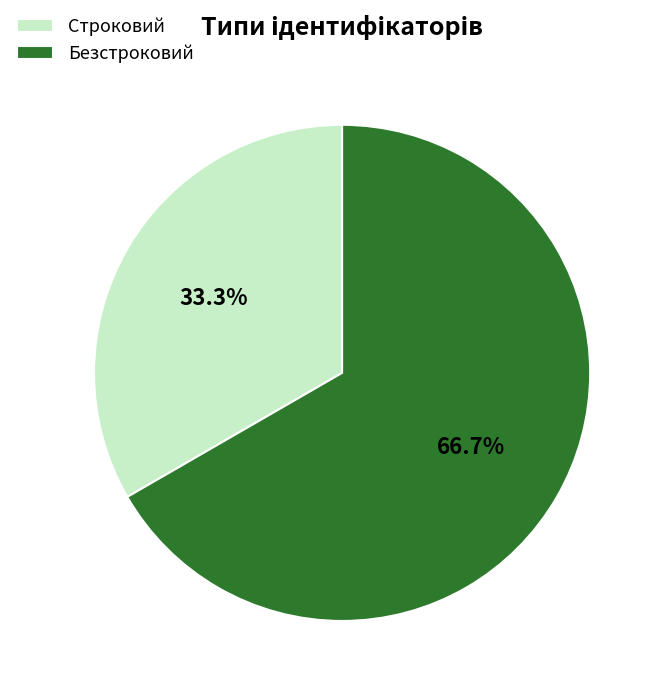

Which has a higher value, Строковий or Безстроковий?

Безстроковий